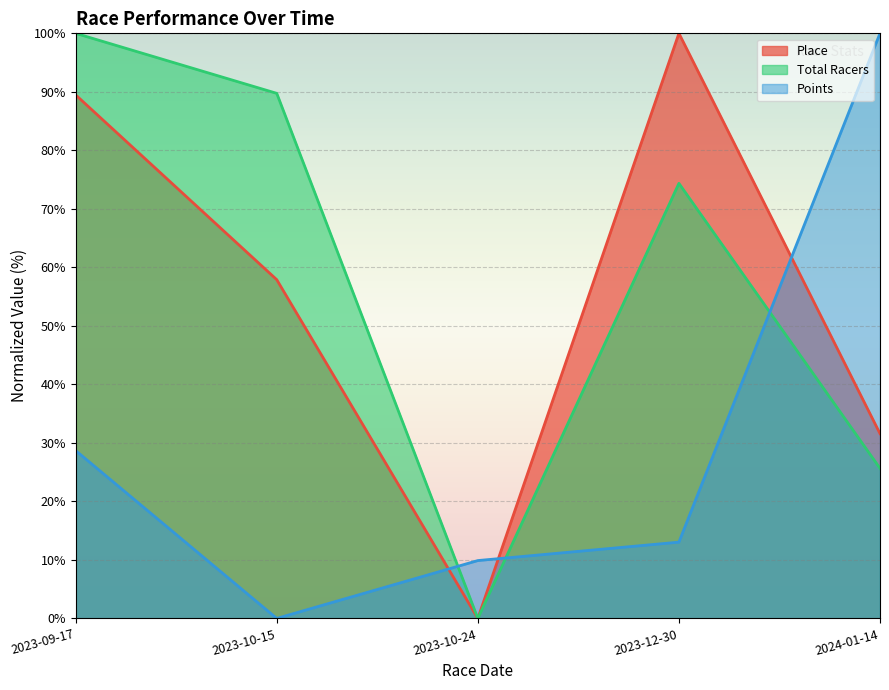

The Place series shows 57.9 at 2023-10-15. True or false?

True